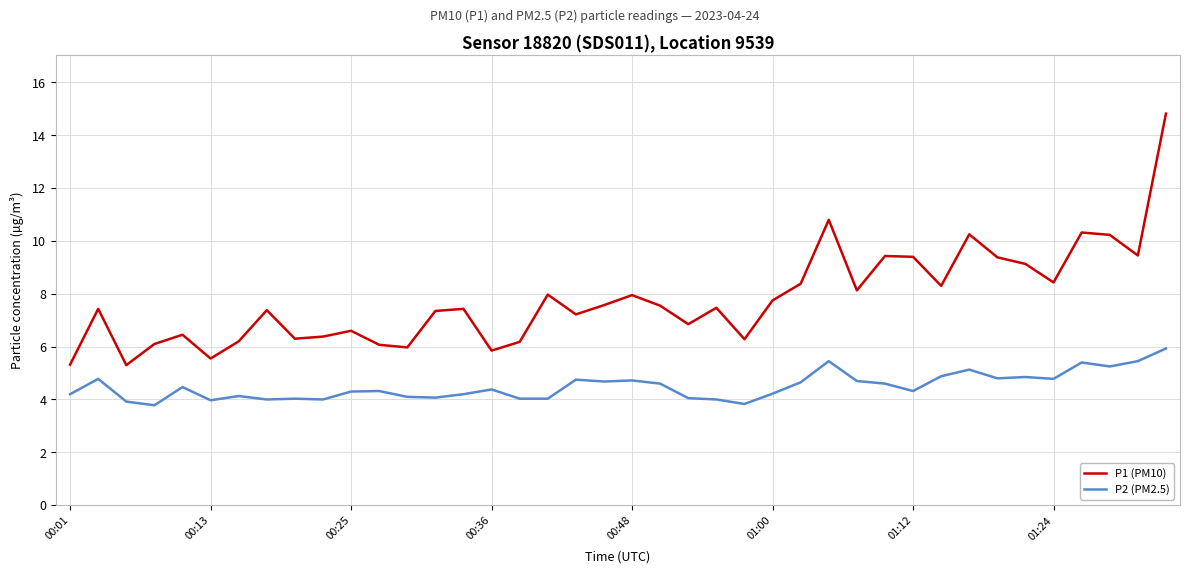

True or false: P1 (PM10) and P2 (PM2.5) cross at least once.

False